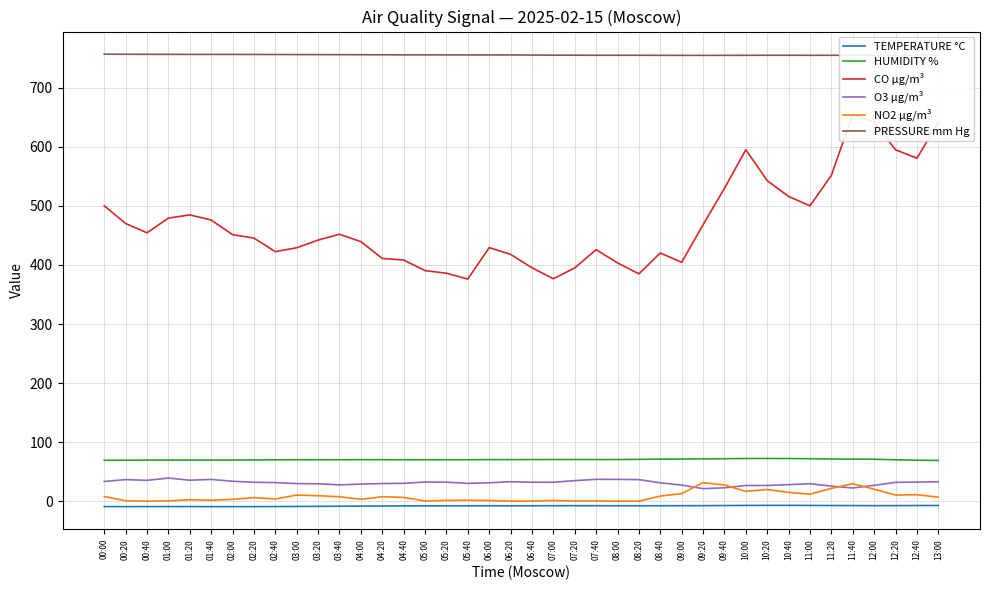

What is the value of the PRESSURE mm Hg point at the 12th from the left?

756.2